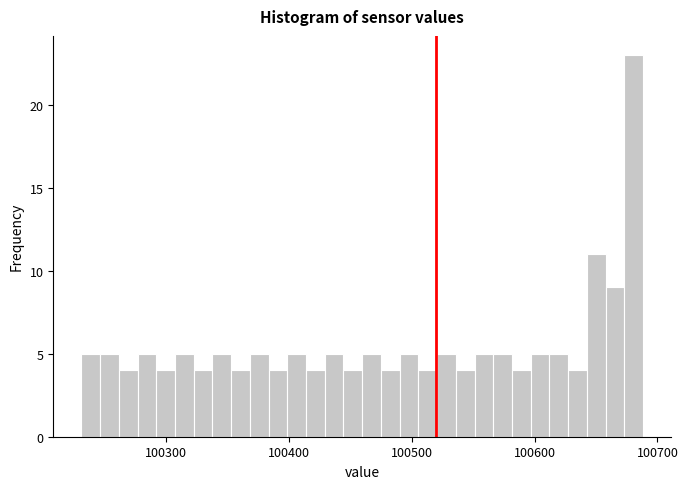

Read against the x-axis, roughly where is the centre of the tallest bar?

100680